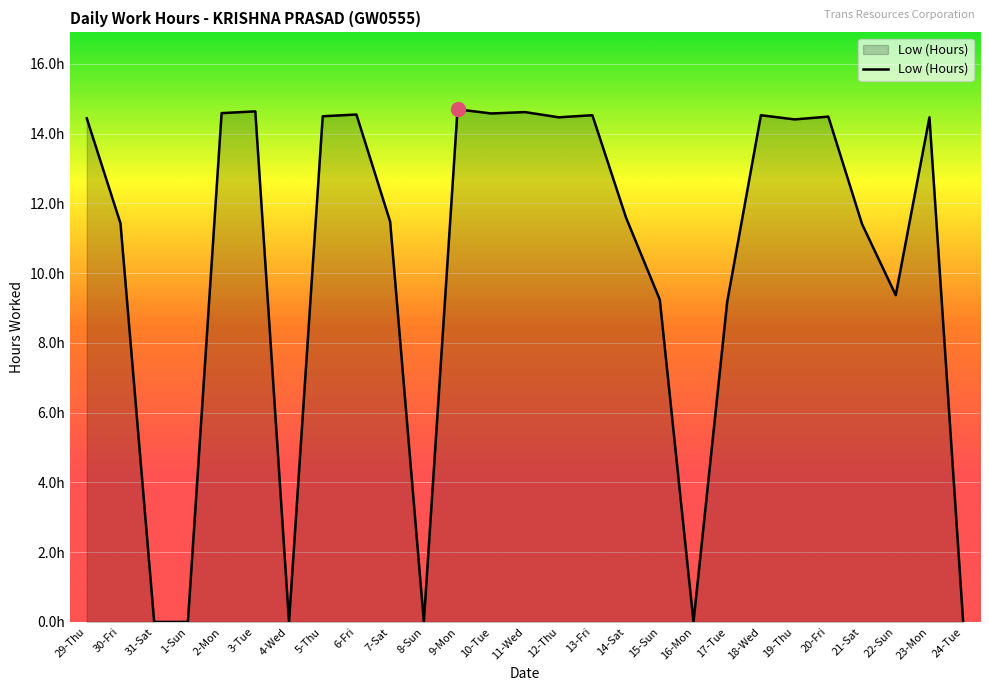

What position from the right is 29-Thu?

27